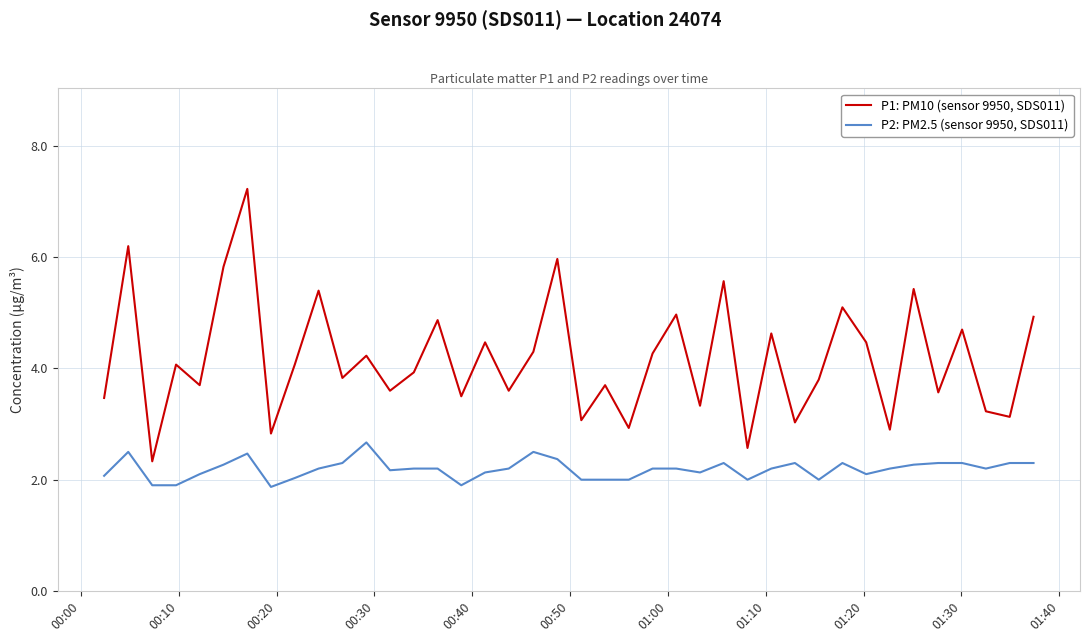

Rank the series by their average value, from lowest to highest.

P2: PM2.5 (sensor 9950, SDS011), P1: PM10 (sensor 9950, SDS011)